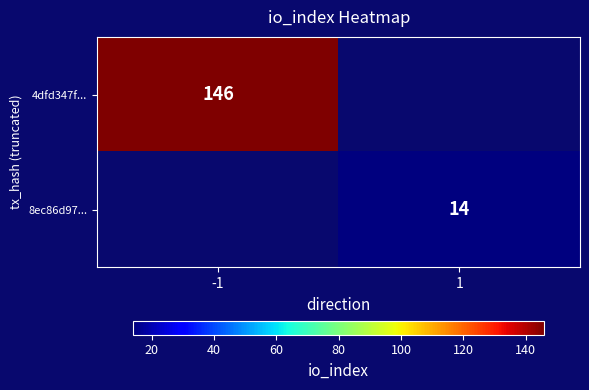

Is it true that 8ec86d97... equals 14 at 1?

True